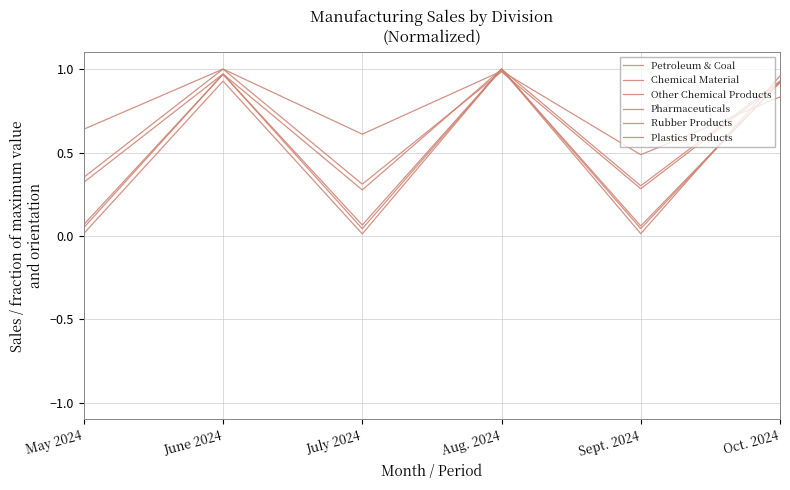

Does the chart have visible grid lines?

Yes